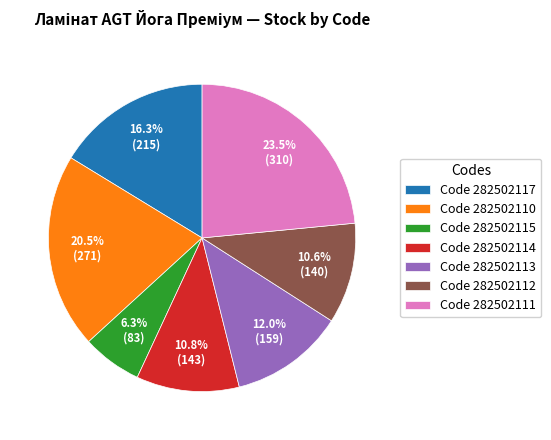

What is the largest slice in the pie chart?

Code 282502111